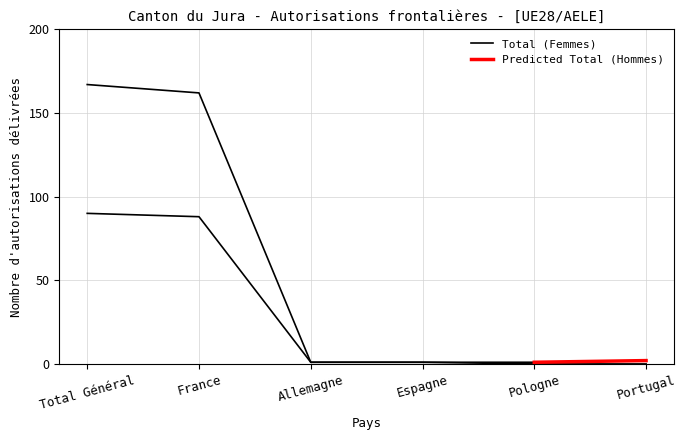

Is this an area chart (filled region under the line)?

No